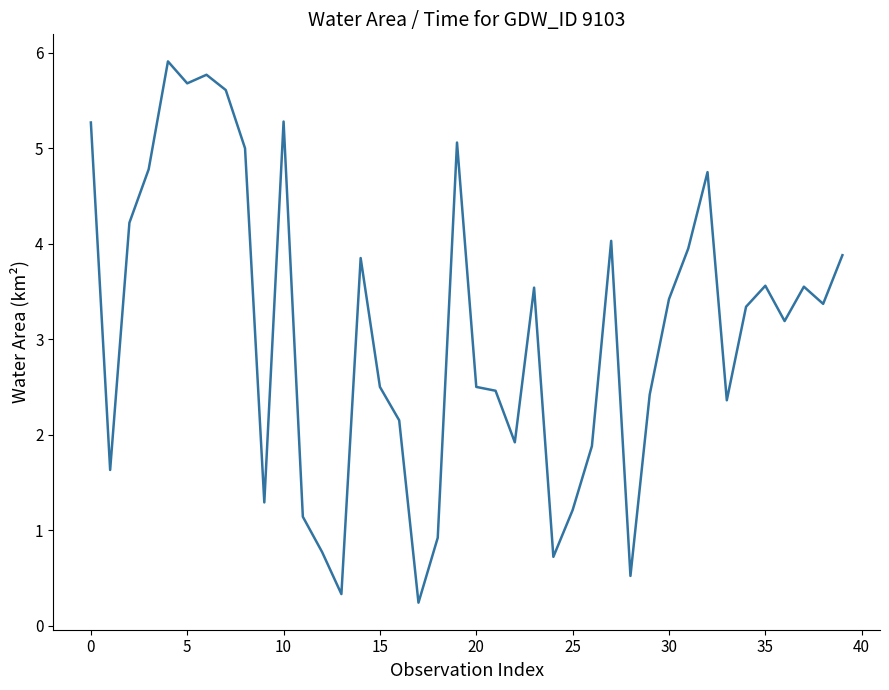

How many lines are shown in the chart?

1